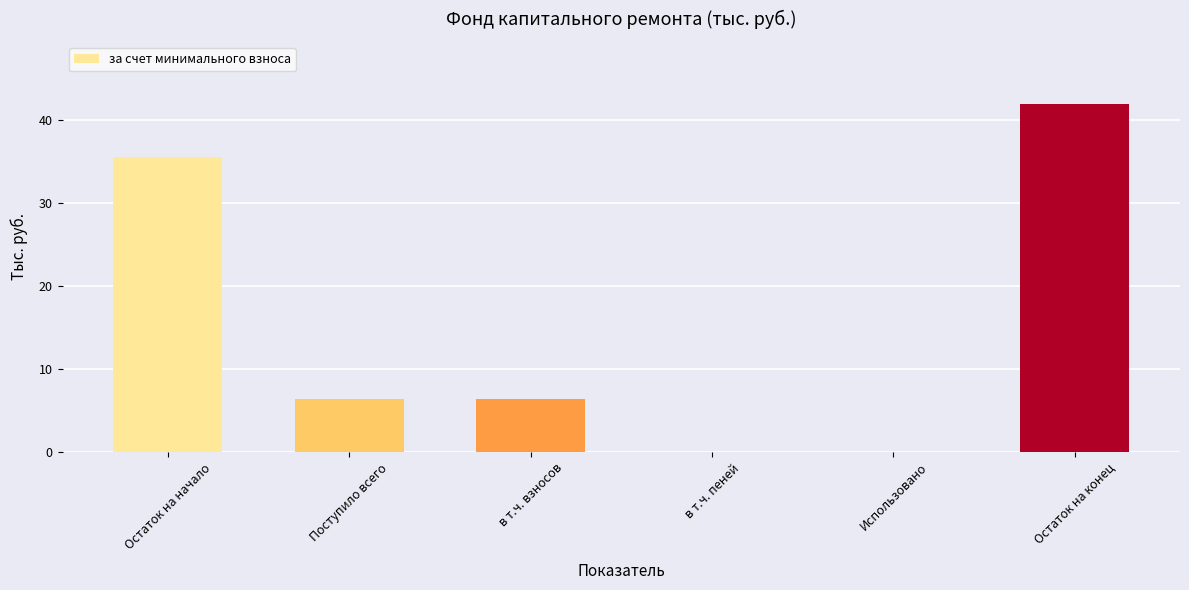

What is the sum of all values?

90.2